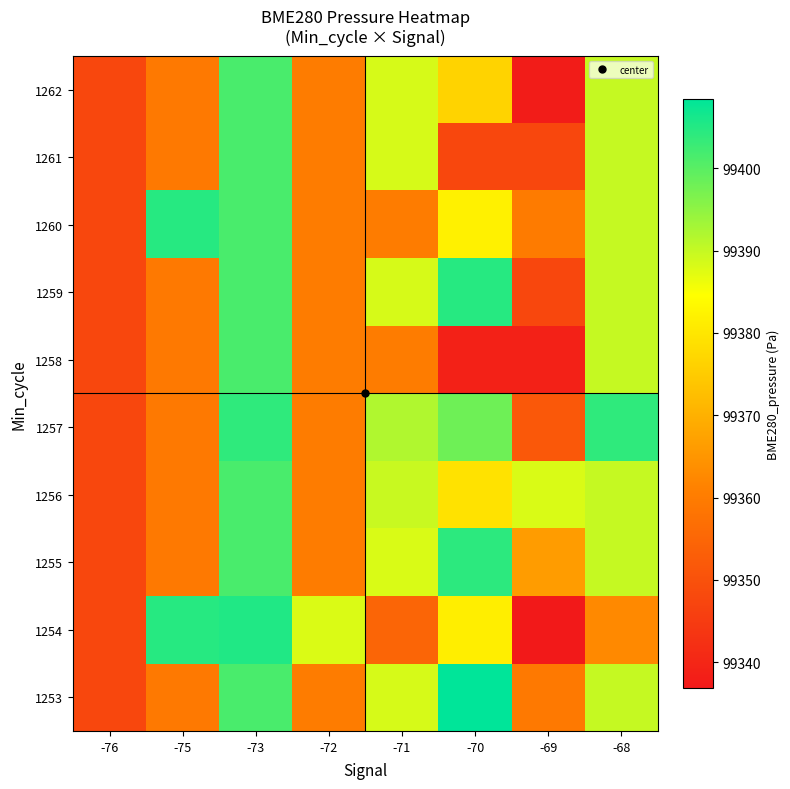

What is the minimum value shown in the chart?

99336.9